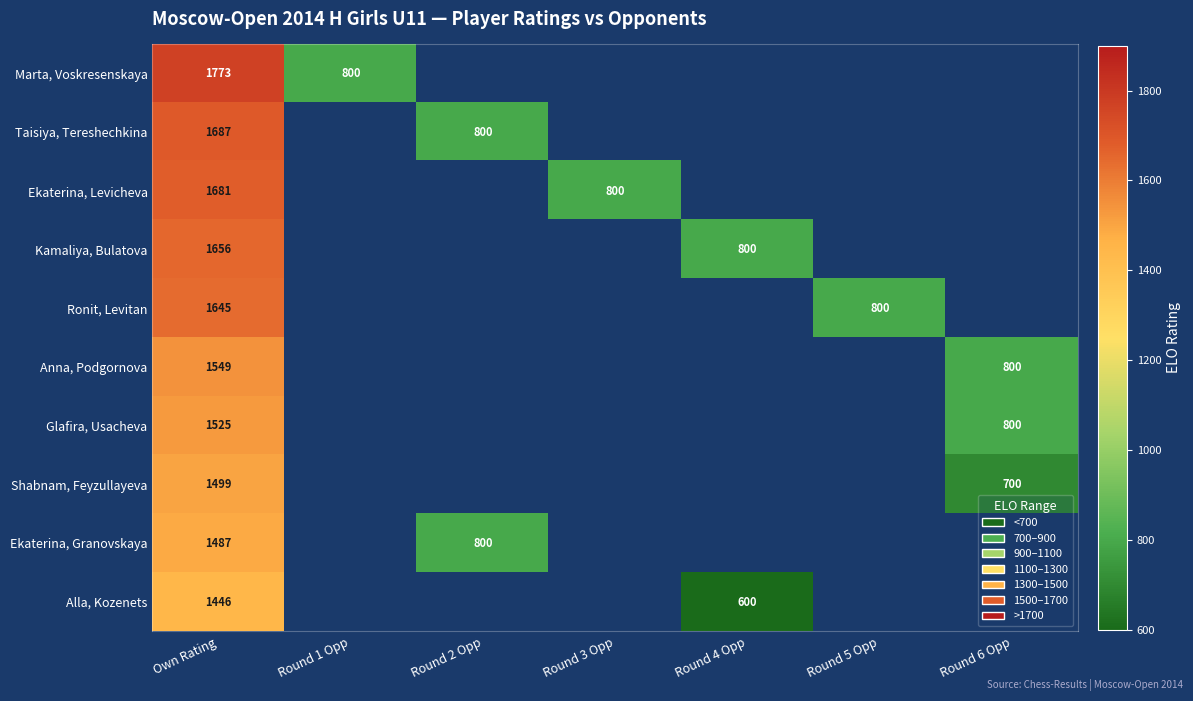

What is the total value across all series at Own Rating?

15948